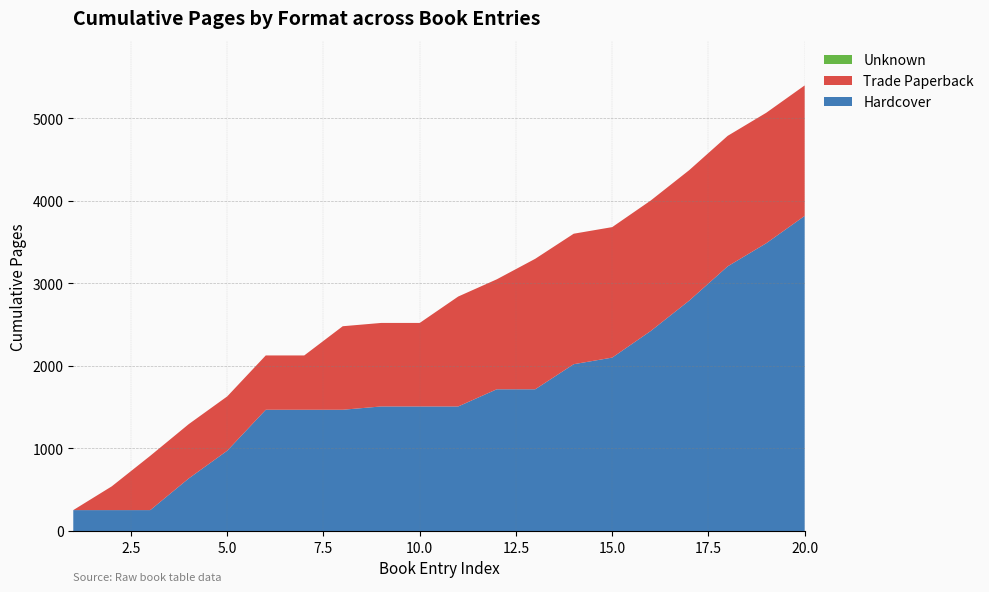

Reading left to right, extract all data points from this chart.

Pages: 253	288	370	384	336	496	0	354	40	0	320	208	249	304	80	322	368	416	279	332
Book ID: 1	2	3	4	5	6	7	8	9	10	11	12	13	14	15	16	17	18	19	20